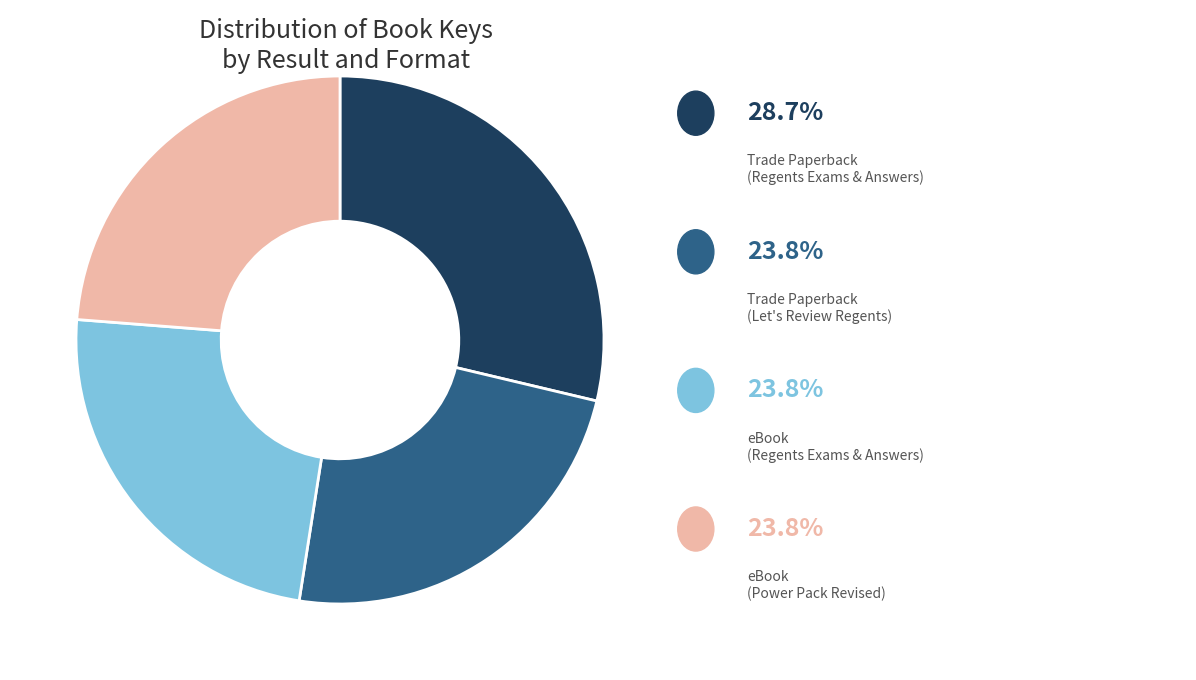

Does any single category account for the majority?

No